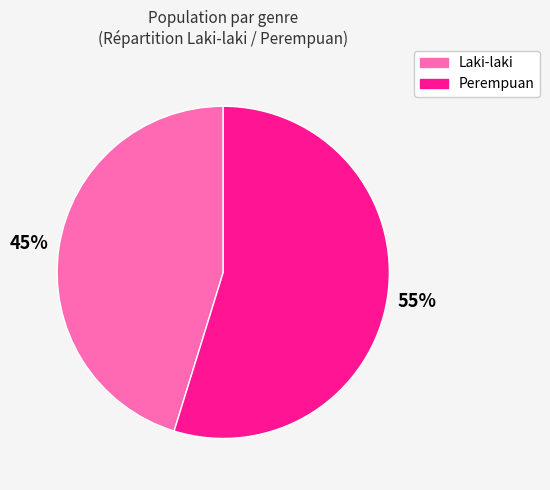

To the nearest percent, what is the average slice percentage?

50%